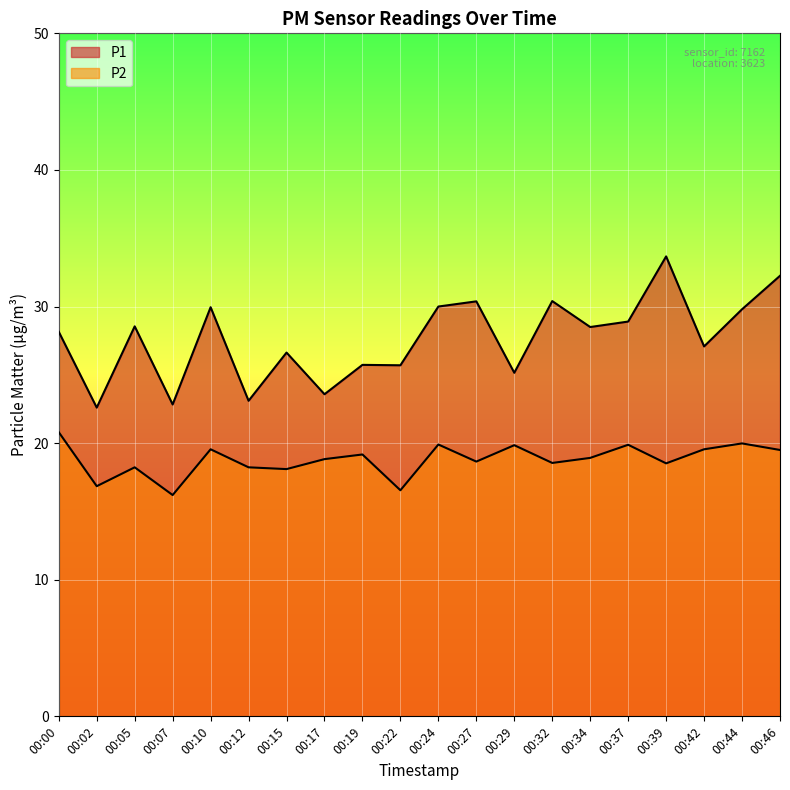

What is the total value across all series at 00:05?

46.8